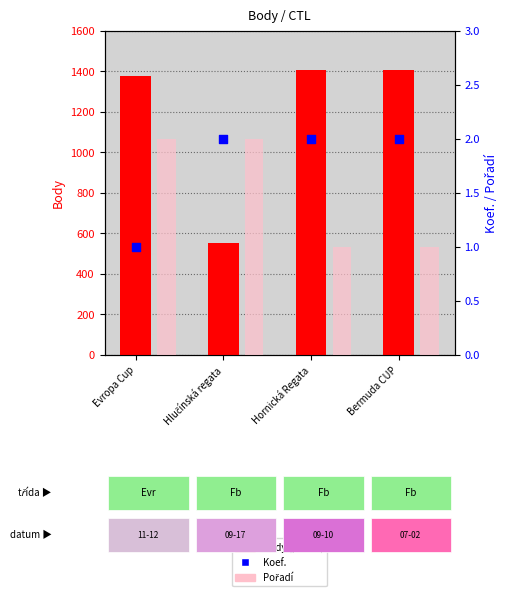

Which series has the largest Y range (max minus min)?

Body (points)